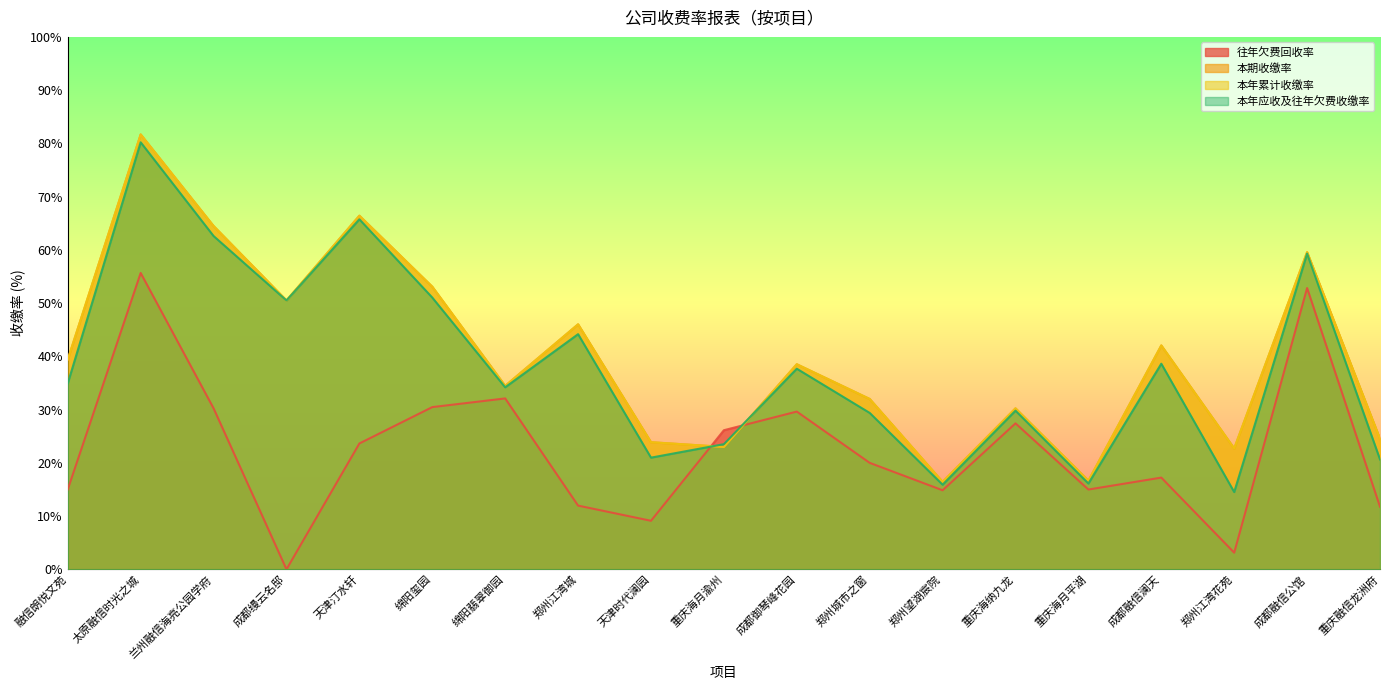

The 本年应收及往年欠费收缴率 series shows 9.1 at 重庆海月渝州. True or false?

False